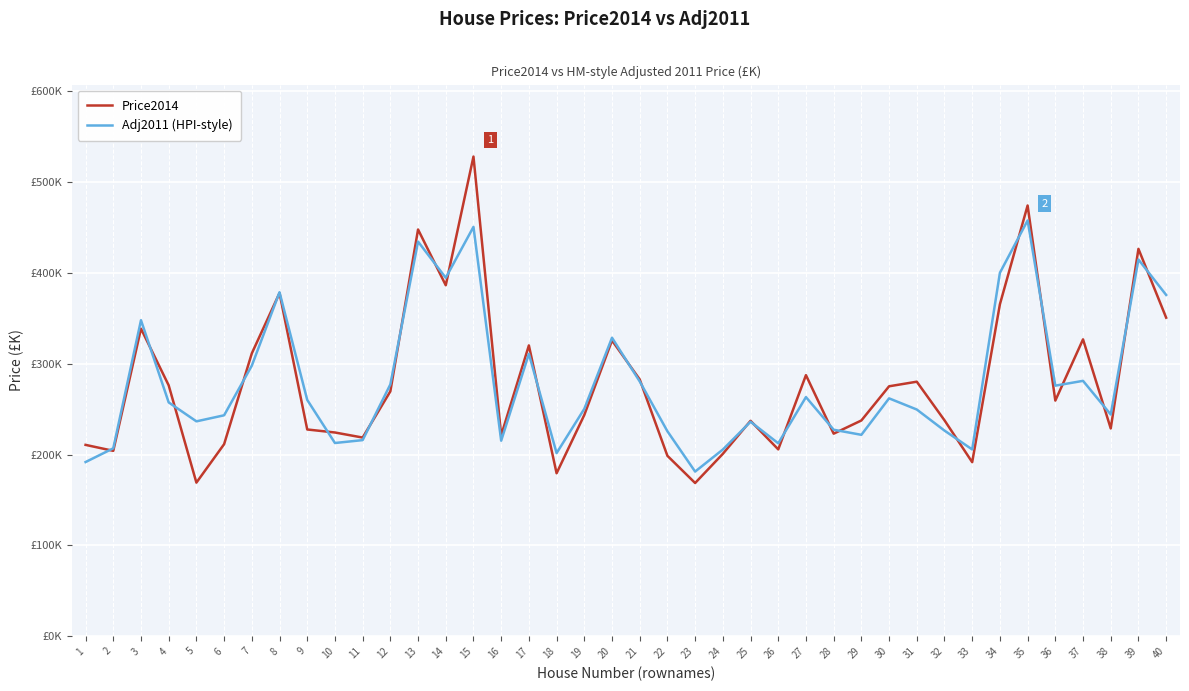

Where is the first local minimum for Price2014?

2